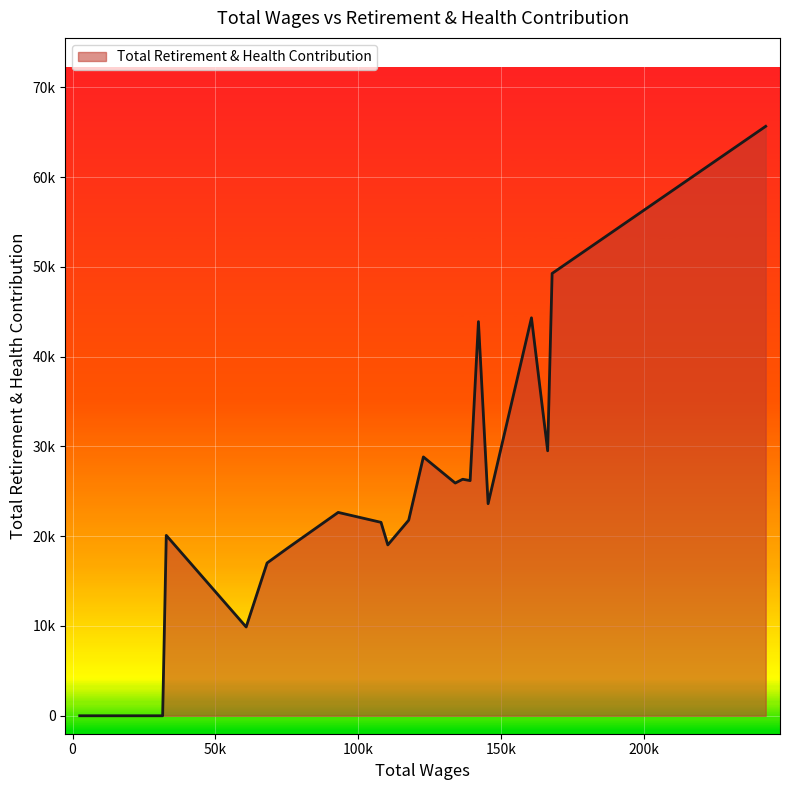

Is this an area chart (filled region under the line)?

Yes